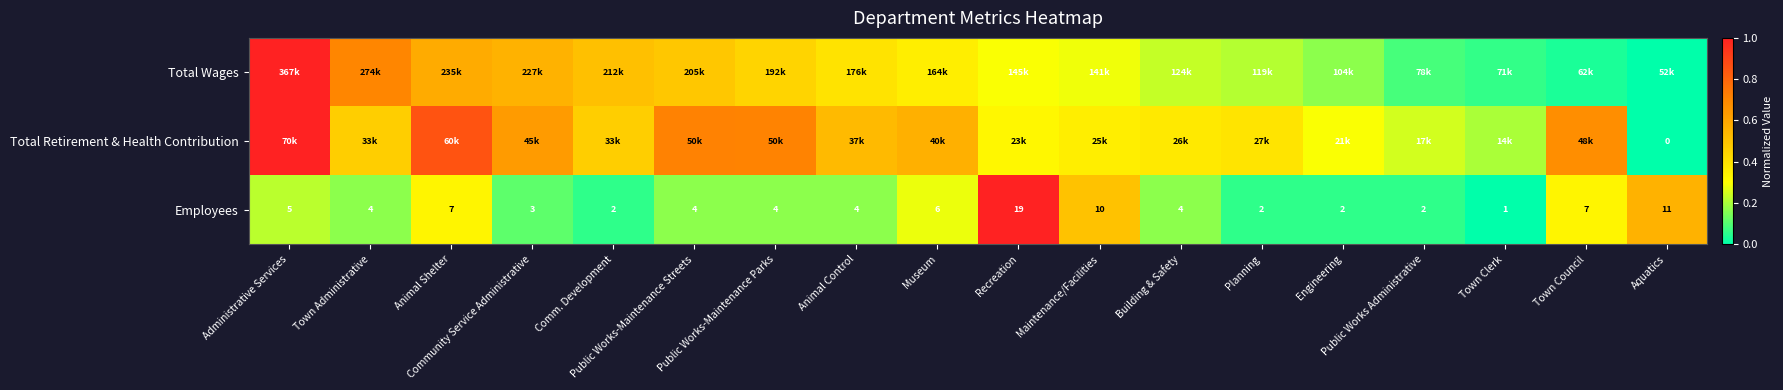

Which has a higher value, Building & Safety or Public Works-Maintenance Parks?

Public Works-Maintenance Parks